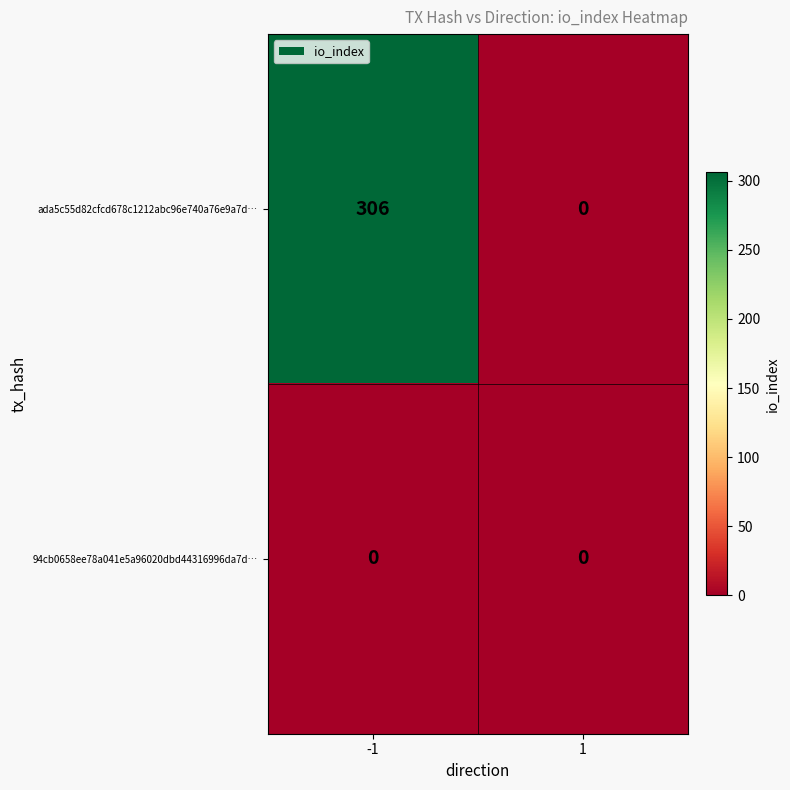

List the series in order of their overall mean, lowest first.

94cb0658ee78a041e5a96020dbd44316996da7d…, ada5c55d82cfcd678c1212abc96e740a76e9a7d…